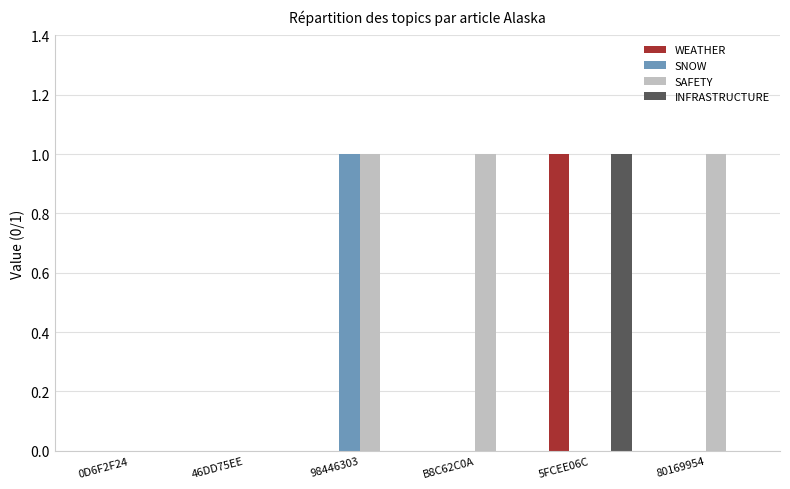

Reading left to right, list all the values displayed in this chart.

WEATHER: 0	0	0	0	1	0
SNOW: 0	0	1	0	0	0
SAFETY: 0	0	1	1	0	1
INFRASTRUCTURE: 0	0	0	0	1	0